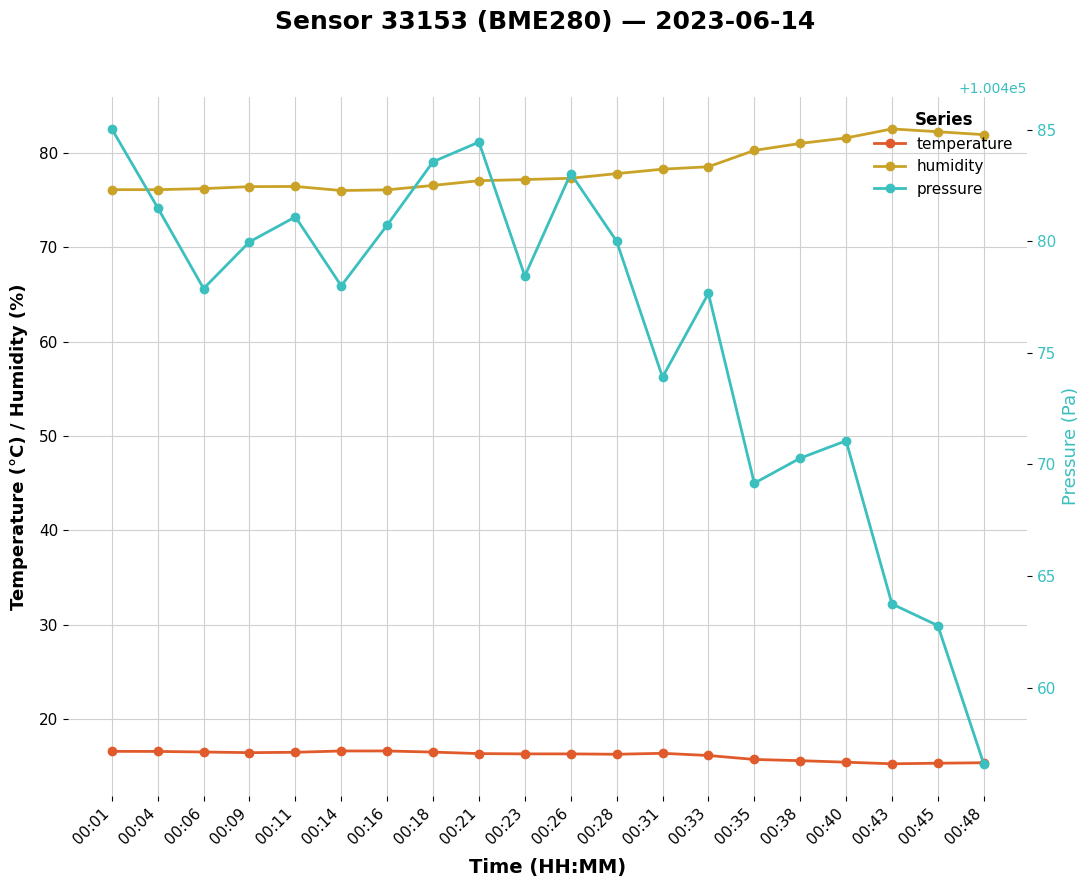

Between 00:28 and 00:45, which is larger?

00:28